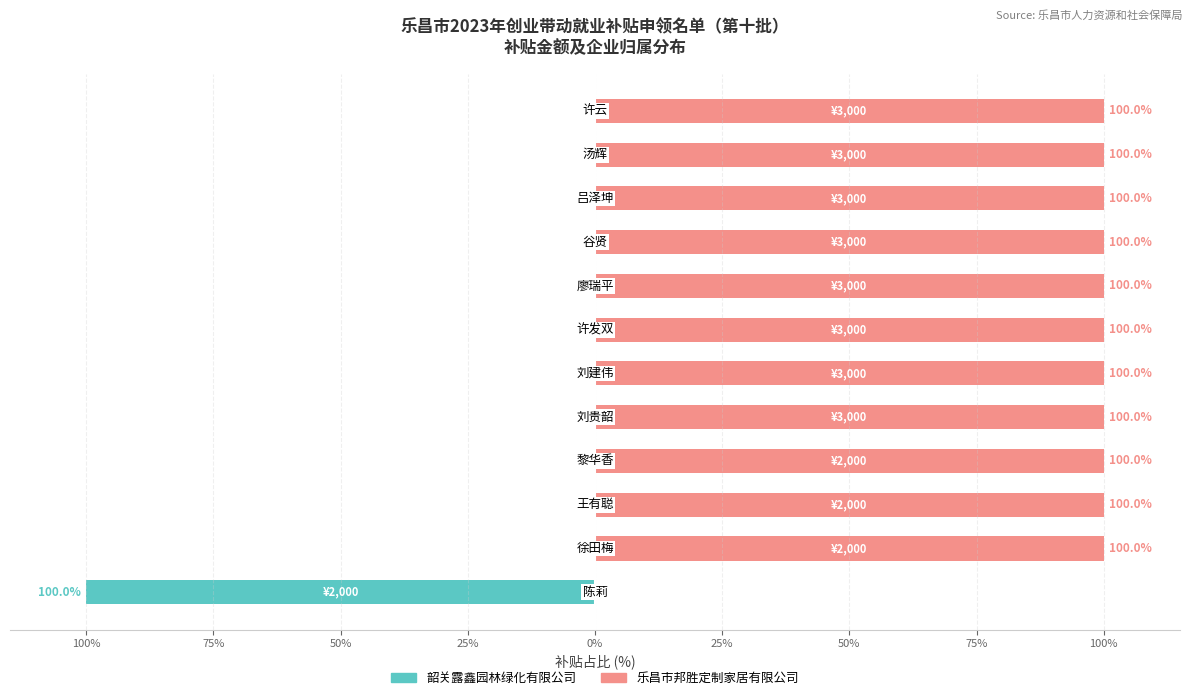

Which series has the largest range (max minus min)?

韶关露鑫园林绿化有限公司